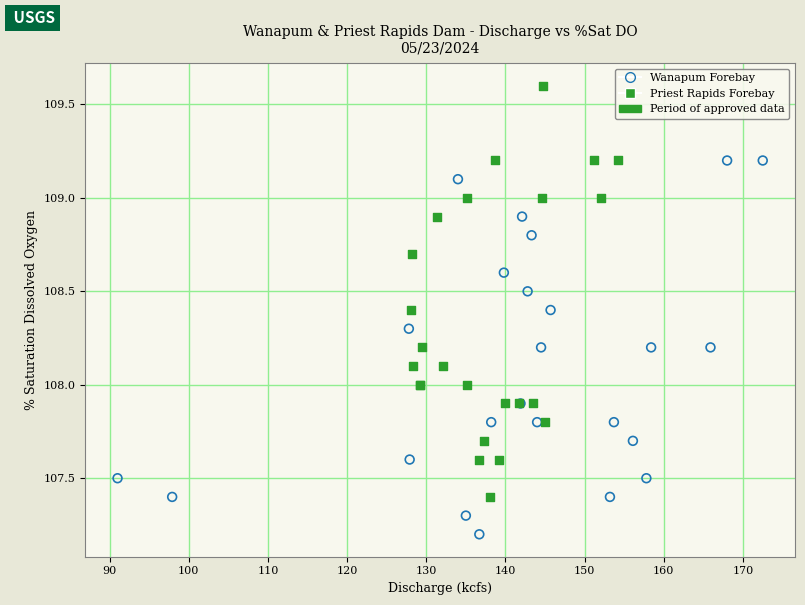

Which series reaches the minimum Y coordinate?

Wanapum Forebay